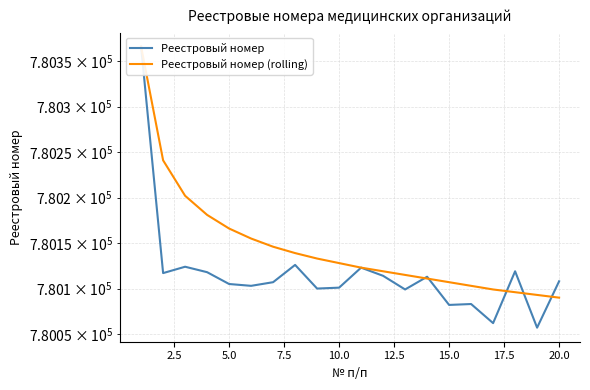

What is the spread (max minus min) of values at 17.5?

13